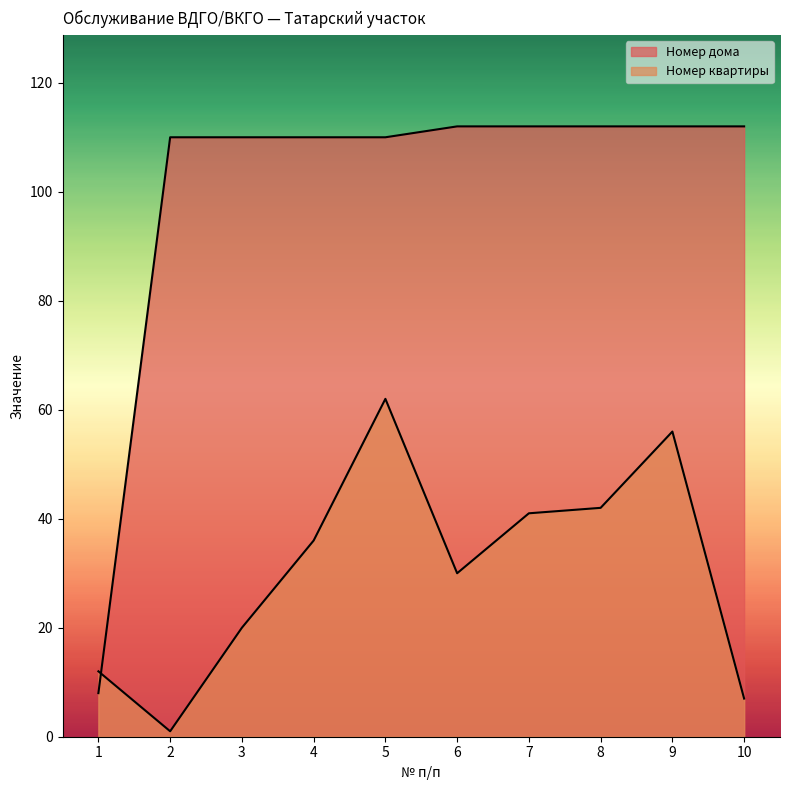

Does the chart display data point markers on the line(s)?

No